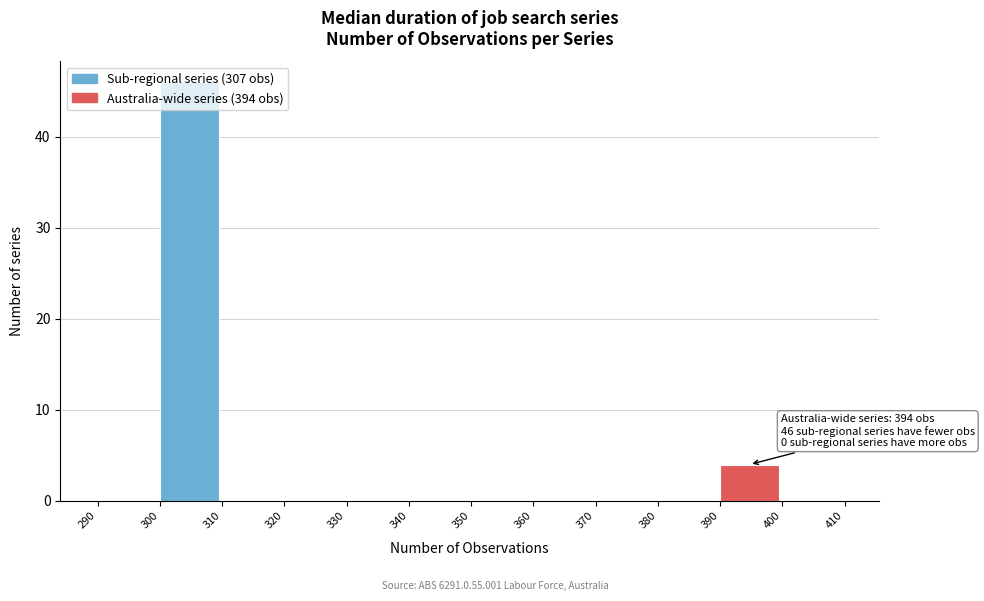

Which range on the x-axis has the tallest bar?

300 to 310